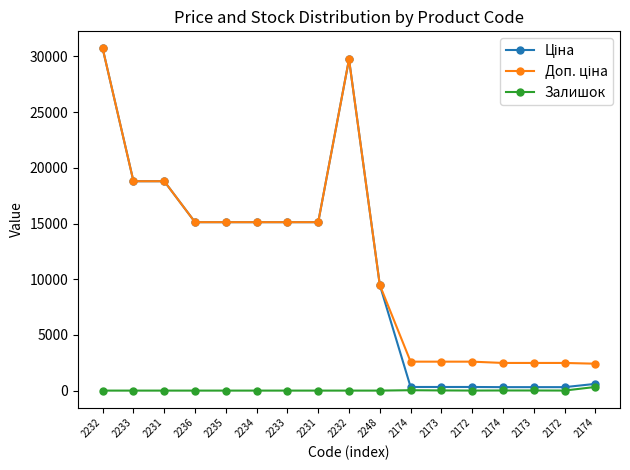

Reading left to right, transcribe all the data shown in this chart.

Ціна: 30717.1	18796.8	18796.8	15120.0	15120.0	15120.0	15120.0	15120.0	29747.2	9480.1	324.8	324.8	324.8	310.3	310.3	310.3	603.7
Доп. ціна: 30717.1	18796.8	18796.8	15120.0	15120.0	15120.0	15120.0	15120.0	29747.2	9480.1	2598.3	2598.3	2598.3	2482.4	2482.4	2482.4	2414.8
Залишок: 0.0	0.0	0.0	0.0	0.0	0.0	0.0	0.0	0.0	0.0	34.0	15.0	4.0	11.0	10.0	4.0	328.0